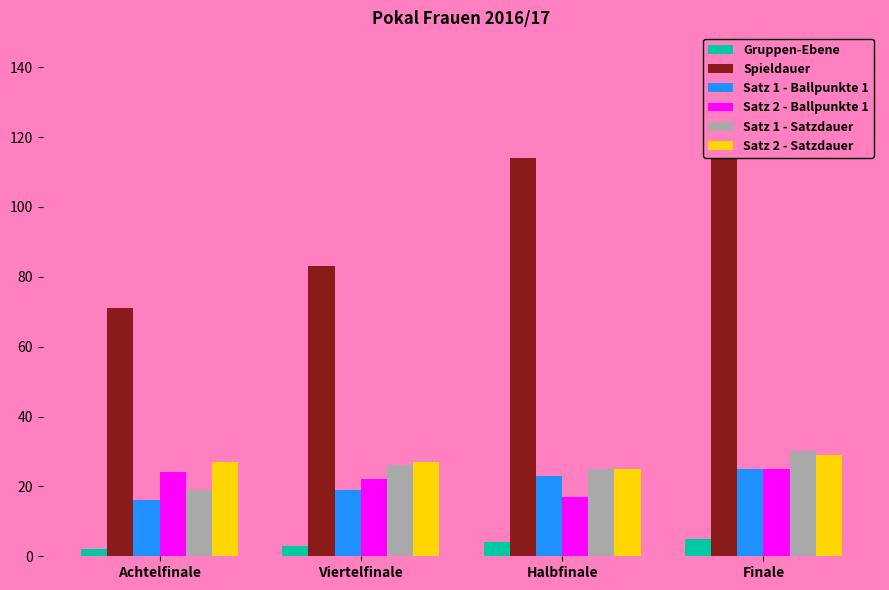

What is the value of the Gruppen-Ebene bar at the 1st from the left?

2